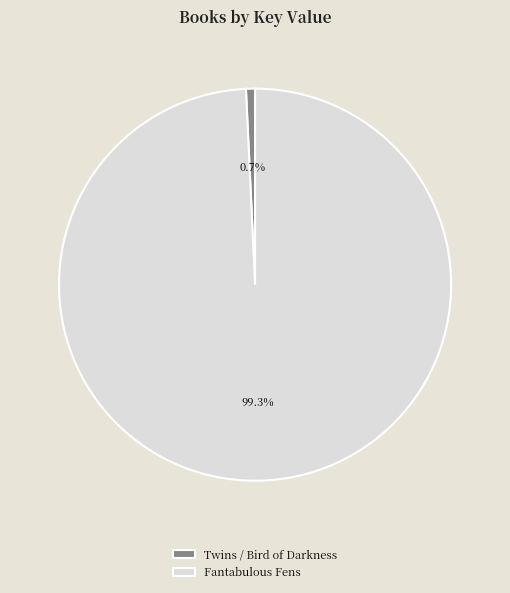

To the nearest percent, what is the average slice percentage?

50%